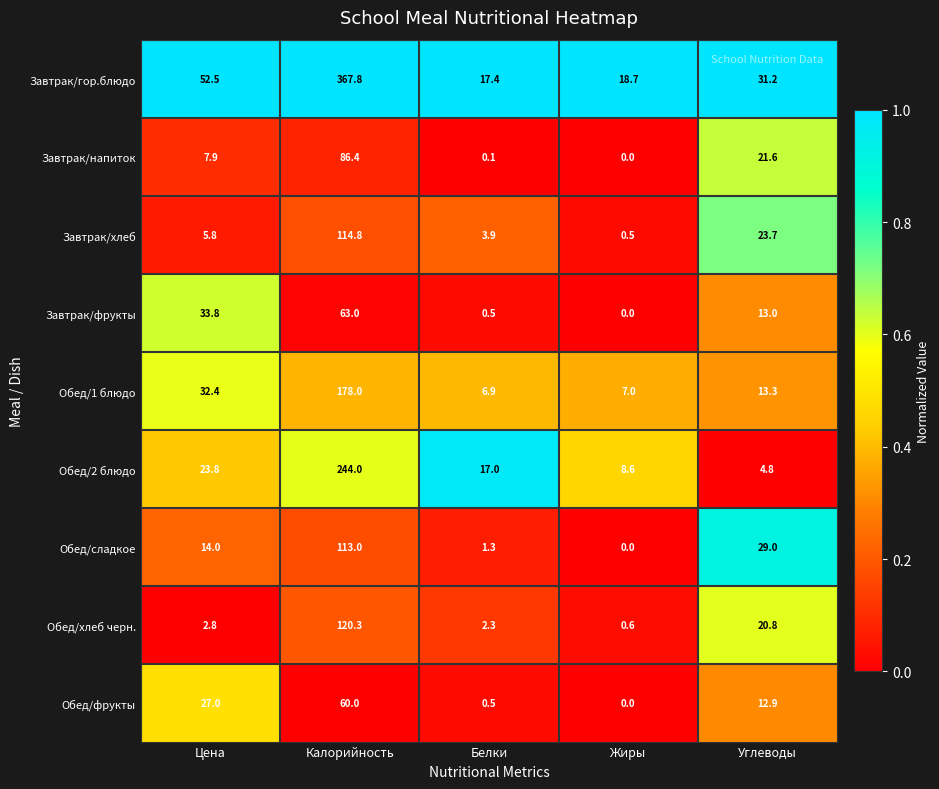

What is the sum of all Завтрак/хлеб values?

148.7